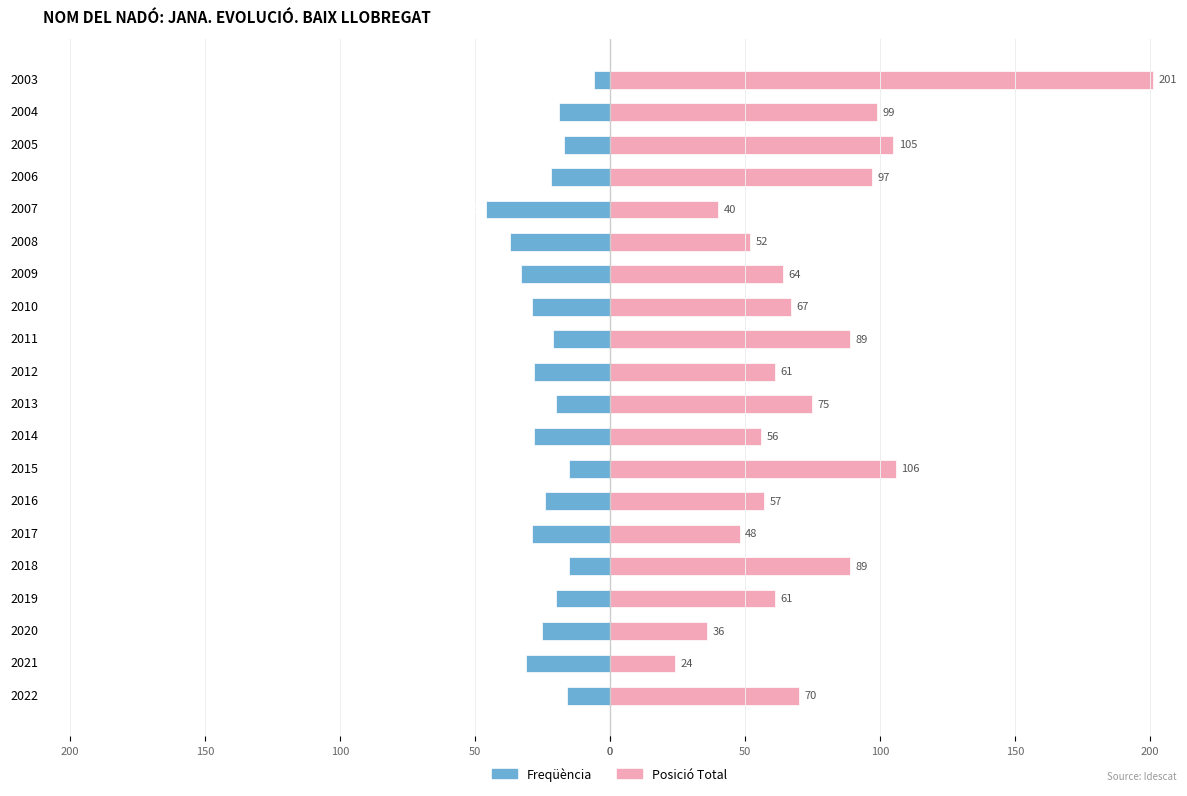

Reading left to right, list all the values displayed in this chart.

Freqüència: -16	-31	-25	-20	-15	-29	-24	-15	-28	-20	-28	-21	-29	-33	-37	-46	-22	-17	-19	-6
Posició Total: 70	24	36	61	89	48	57	106	56	75	61	89	67	64	52	40	97	105	99	201